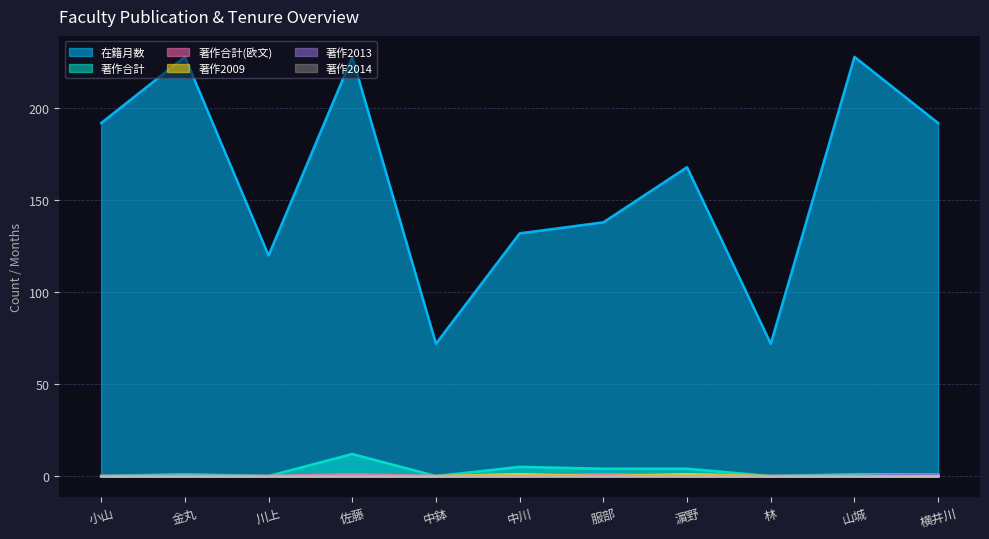

What is the label of the 4th point from the left?

佐藤